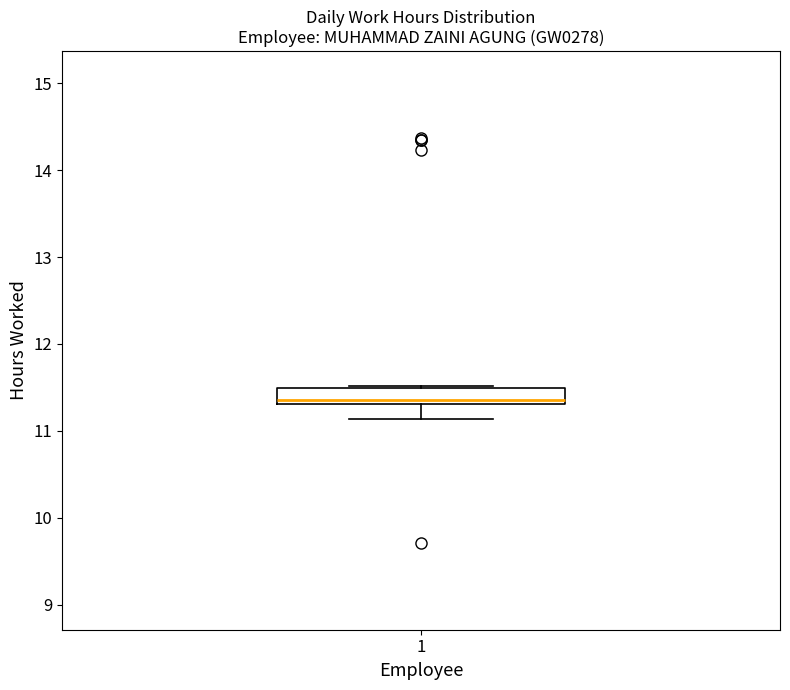

Transcribe this box plot: give where the median line is, the range the box spans, and where the two whiskers end, as read against the y-axis. The values are not printed on the chart, so give them approximately, as read against the axis.

median 11.4, box 11.3 to 11.5, whiskers 11.1 to 11.5